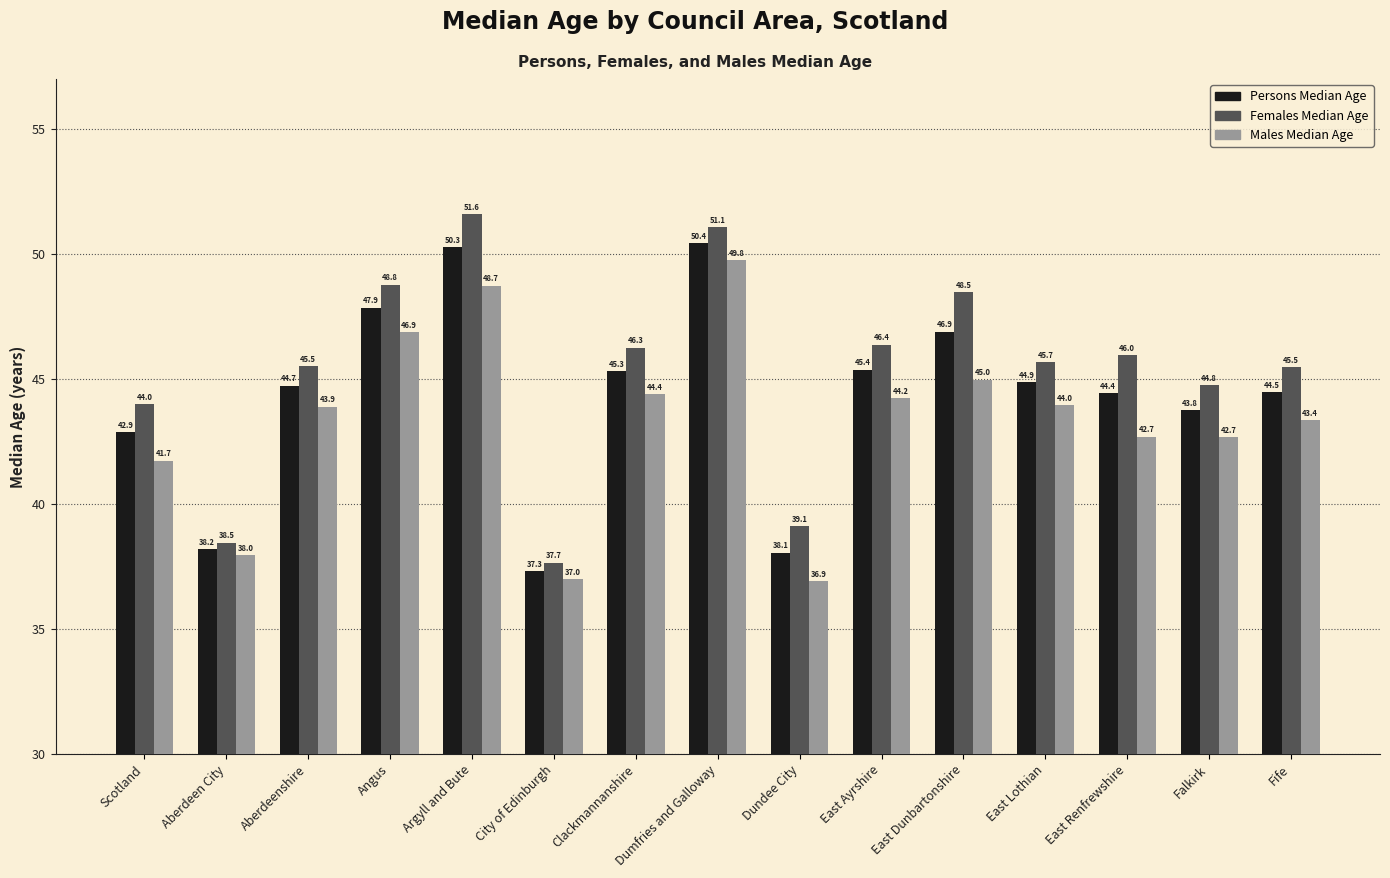

At which label does Females Median Age reach its peak?

Argyll and Bute